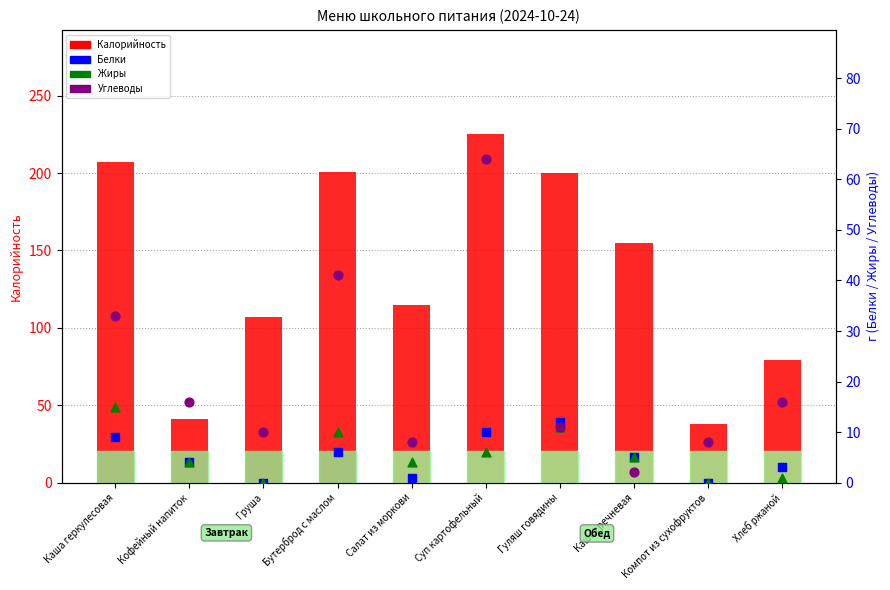

What are all the series names shown in the legend?

Калорийность, Белки, Жиры, Углеводы